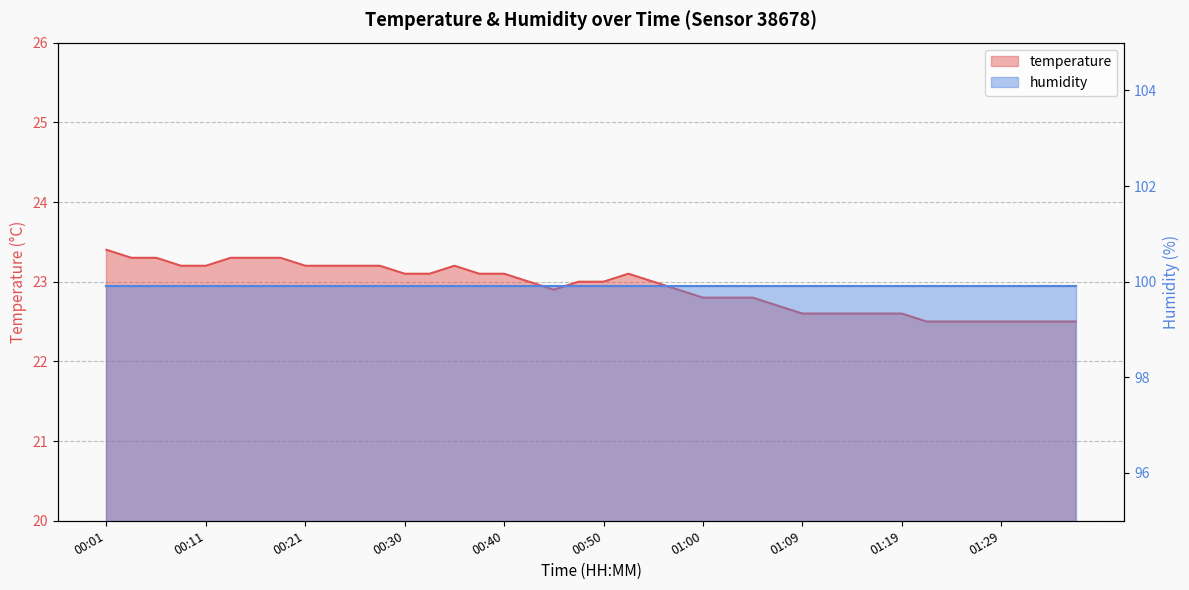

What is the smallest value displayed?

22.5